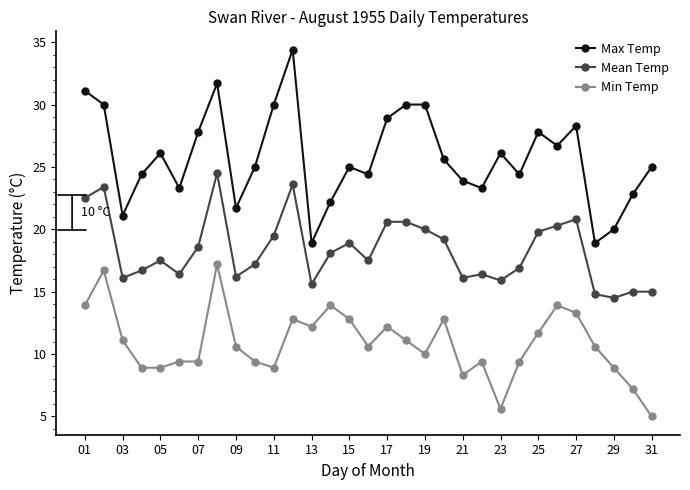

True or false: Min Temp and Max Temp cross at least once.

False